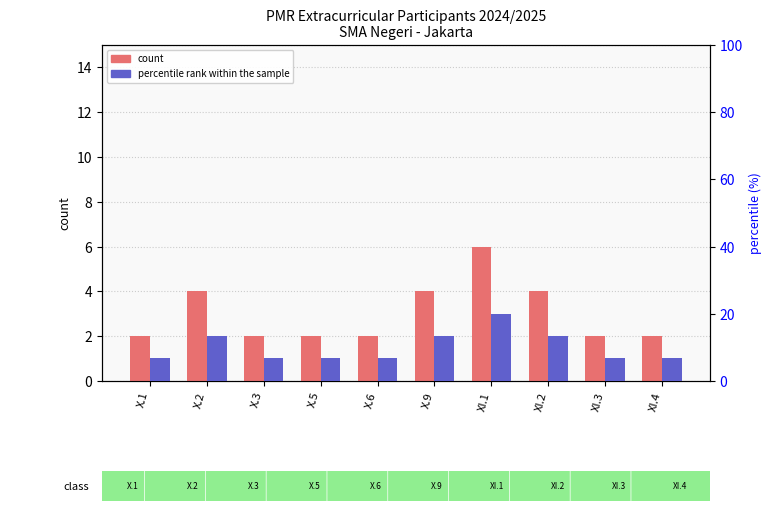

What is the average value of the percentile rank within the sample series?

10.0